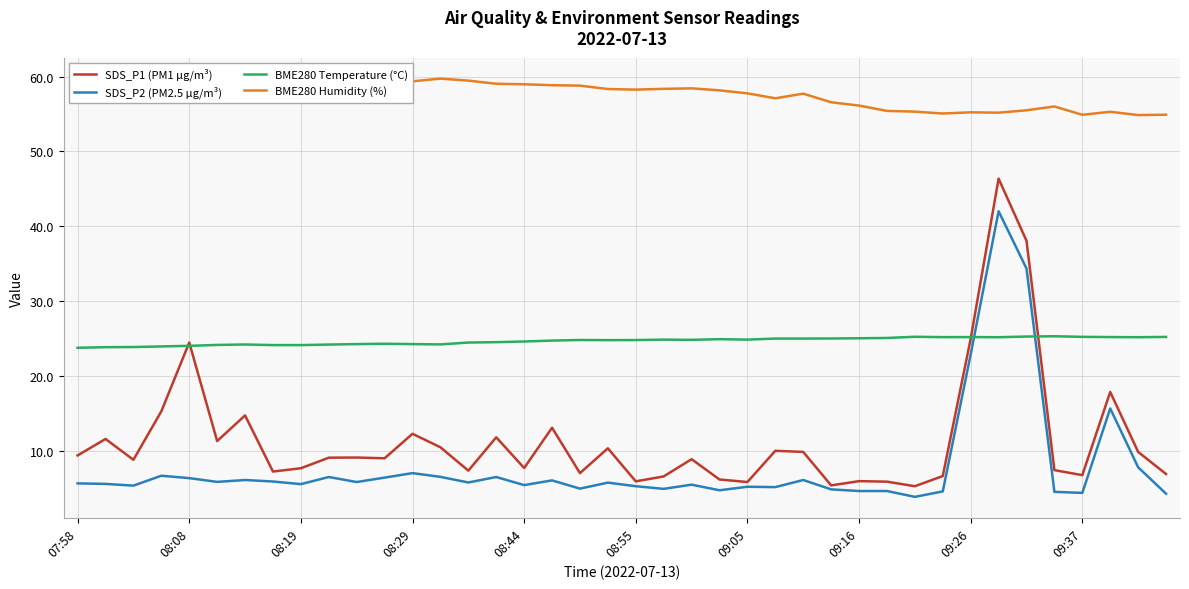

Which series has the widest spread of values?

SDS_P1 (PM1 µg/m³)